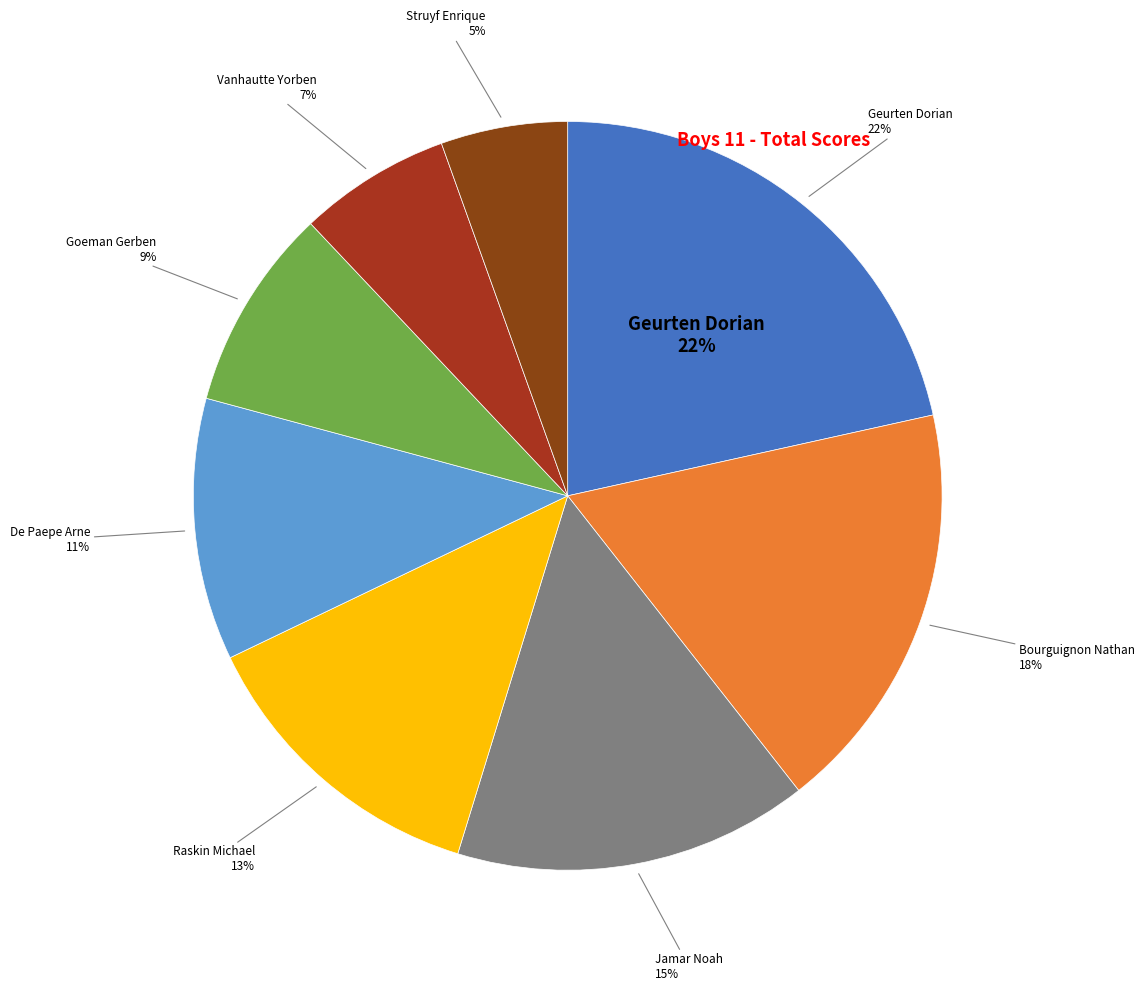

Is there any slice that represents more than half of the pie?

No